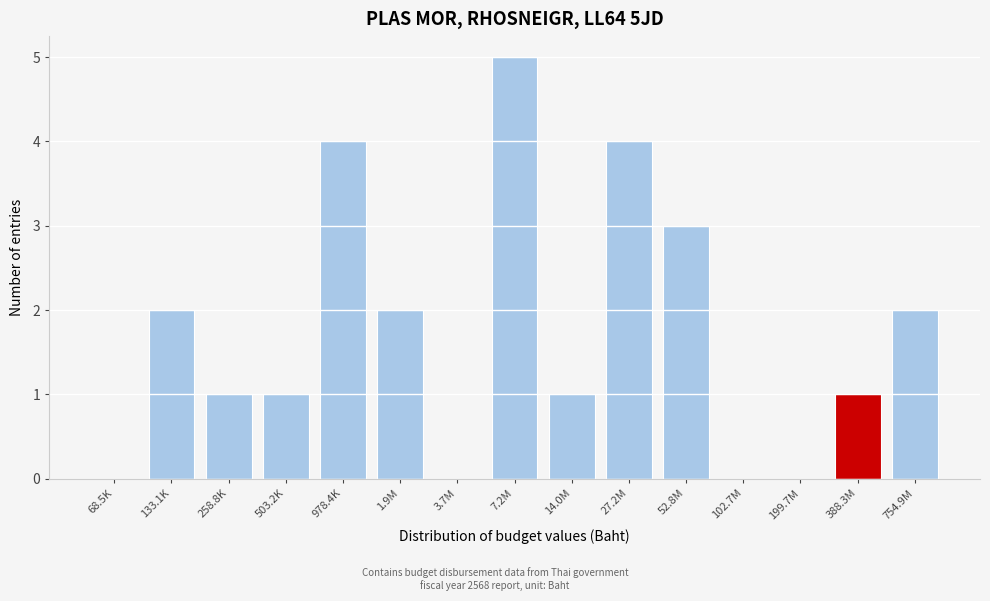

Reading left to right, what are all the values shown in this chart?

68.5K=0	133.1K=2	258.8K=1	503.2K=1	978.4K=4	1.9M=2	3.7M=0	7.2M=5	14.0M=1	27.2M=4	52.8M=3	102.7M=0	199.7M=0	388.3M=1	754.9M=2